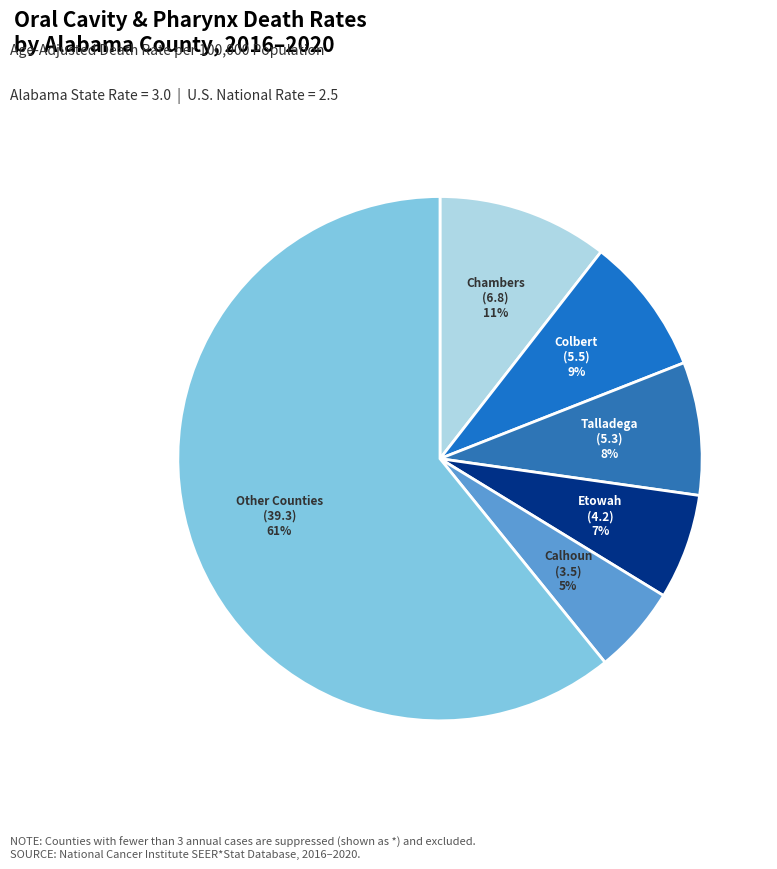

To the nearest percent, what is the average slice percentage?

17%